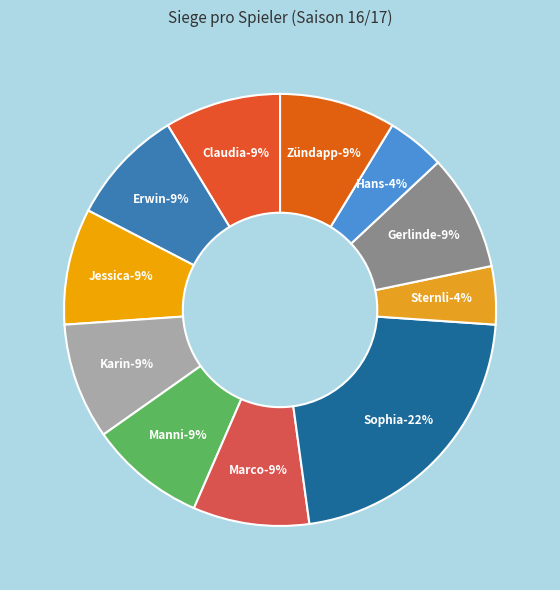

Rank the categories by value from lowest to highest.

Sternli, Hans, Claudia, Erwin, Jessica, Karin, Manni, Marco, Gerlinde, Zündapp, Sophia